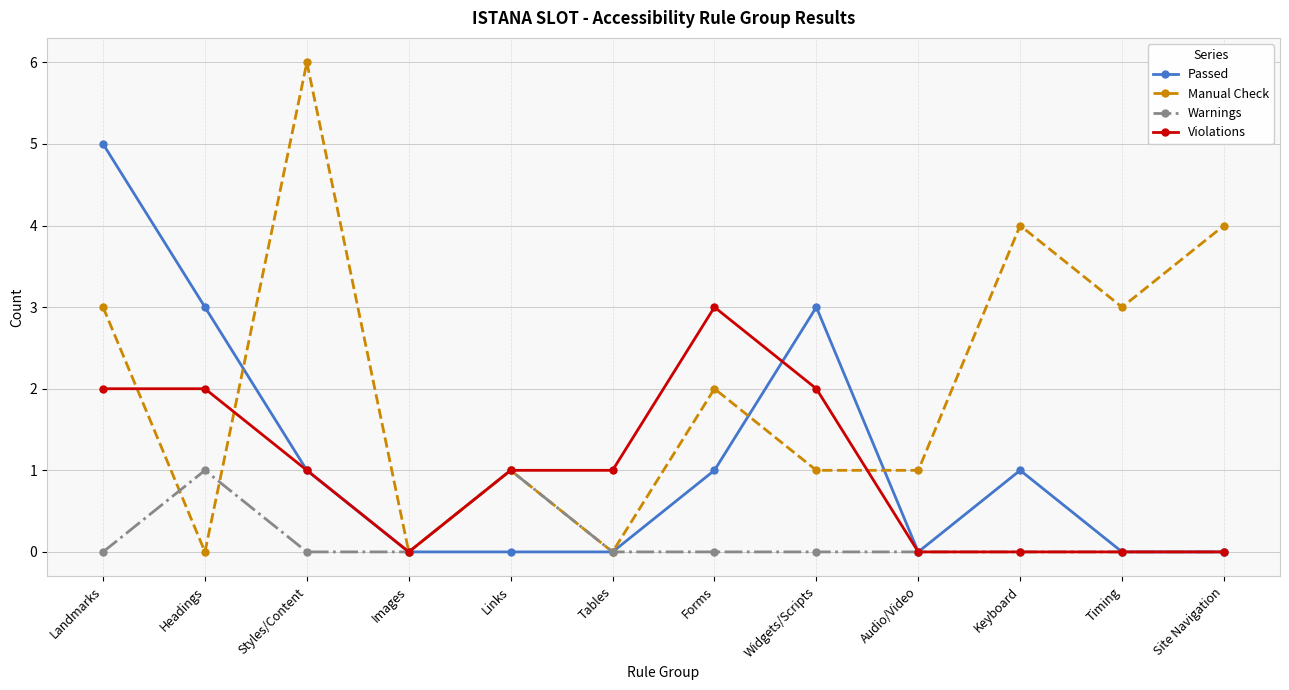

What are all the series names shown in the legend?

Passed, Manual Check, Warnings, Violations